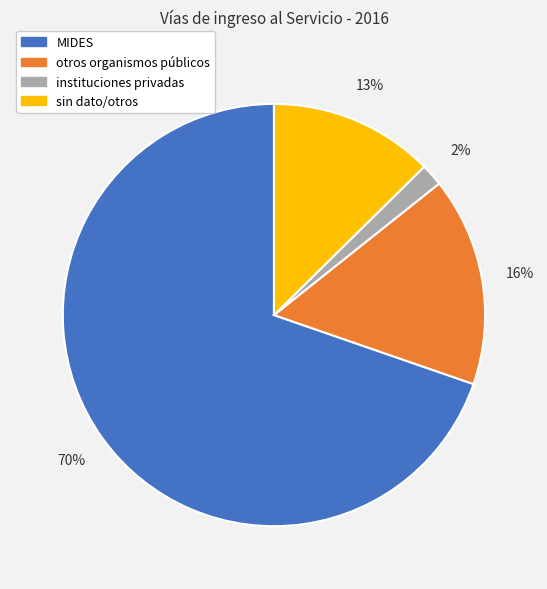

How many slices are in this pie chart?

4